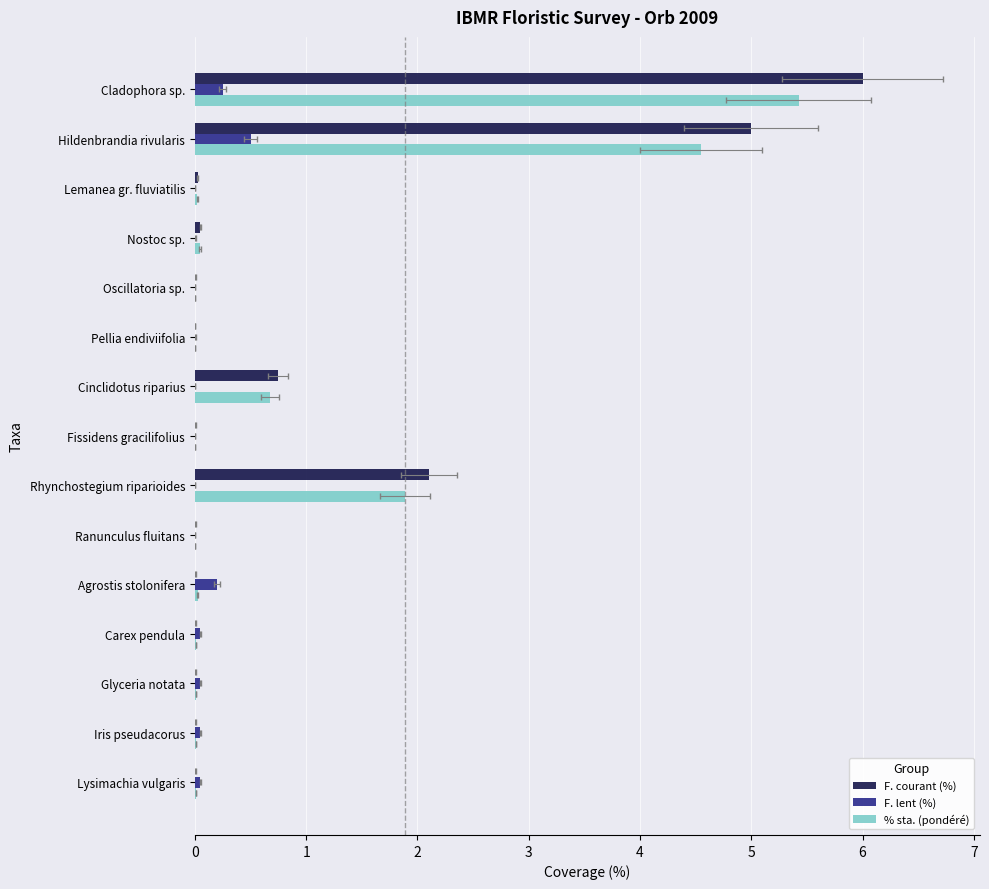

What is the difference between the second highest and minimum values in the F. lent (%) series?

0.2